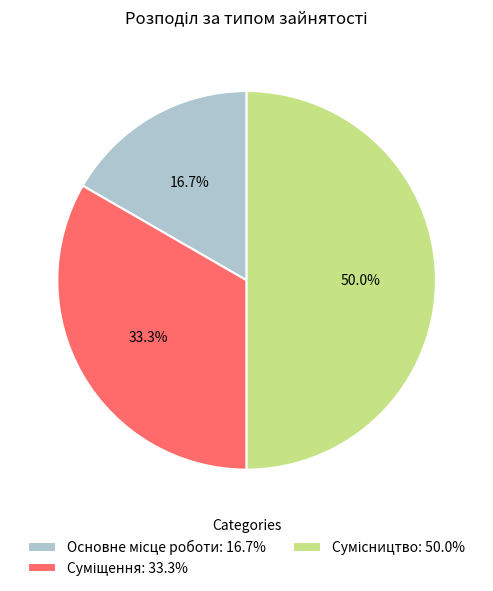

The Суміщення slice represents 33% of the pie. True or false?

True